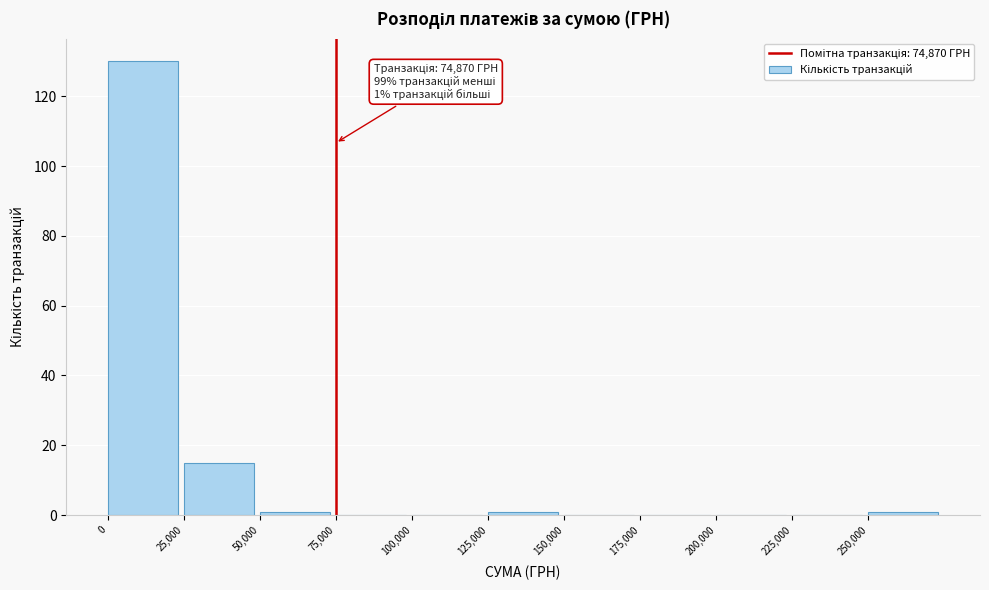

Over which range of the x-axis is the bar tallest?

0 to 25000